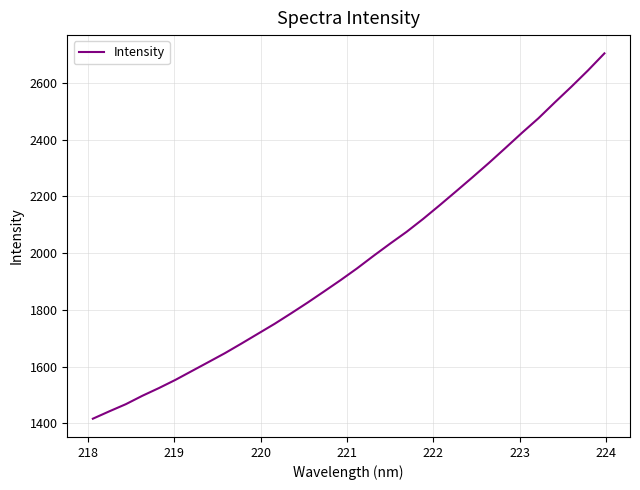

What is the difference between the maximum and minimum values?

1288.4